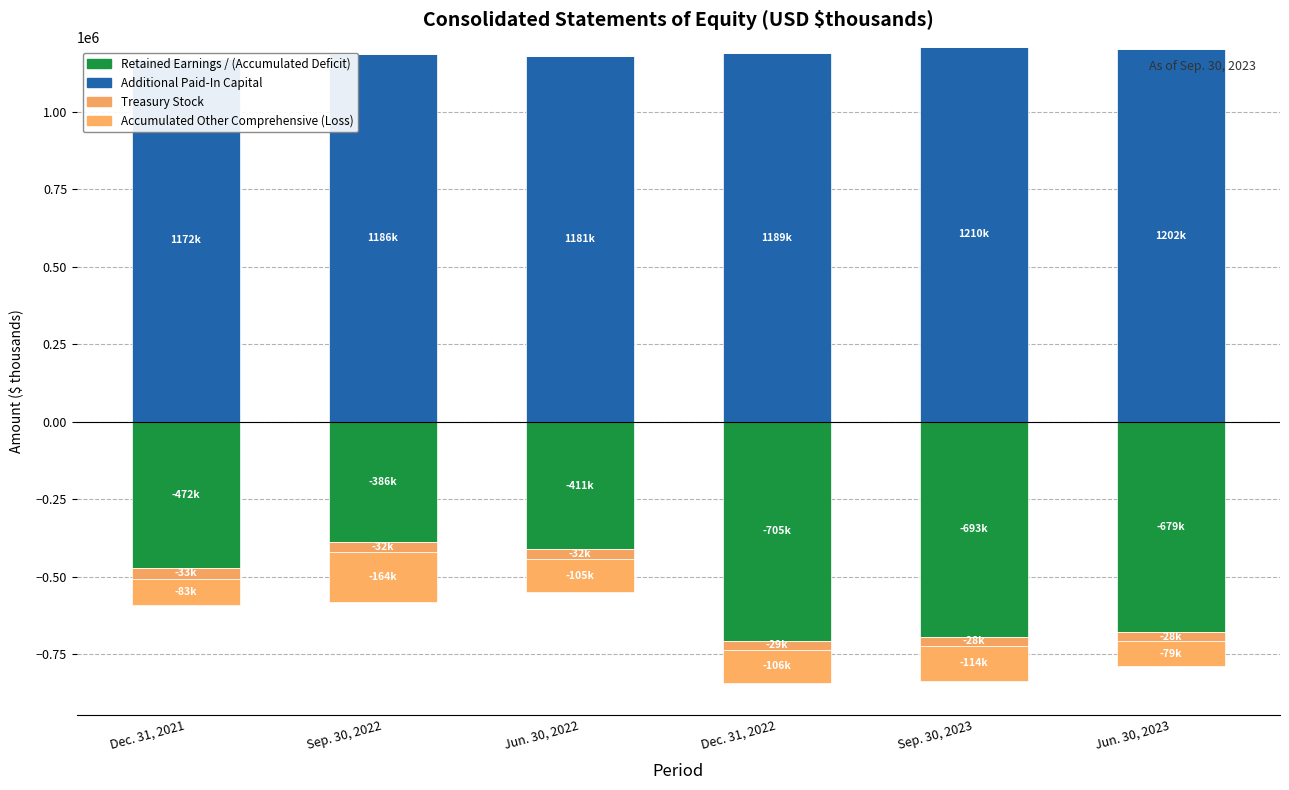

What are all the series names shown in the legend?

Retained Earnings / (Accumulated Deficit), Additional Paid-In Capital, Treasury Stock, Accumulated Other Comprehensive (Loss)